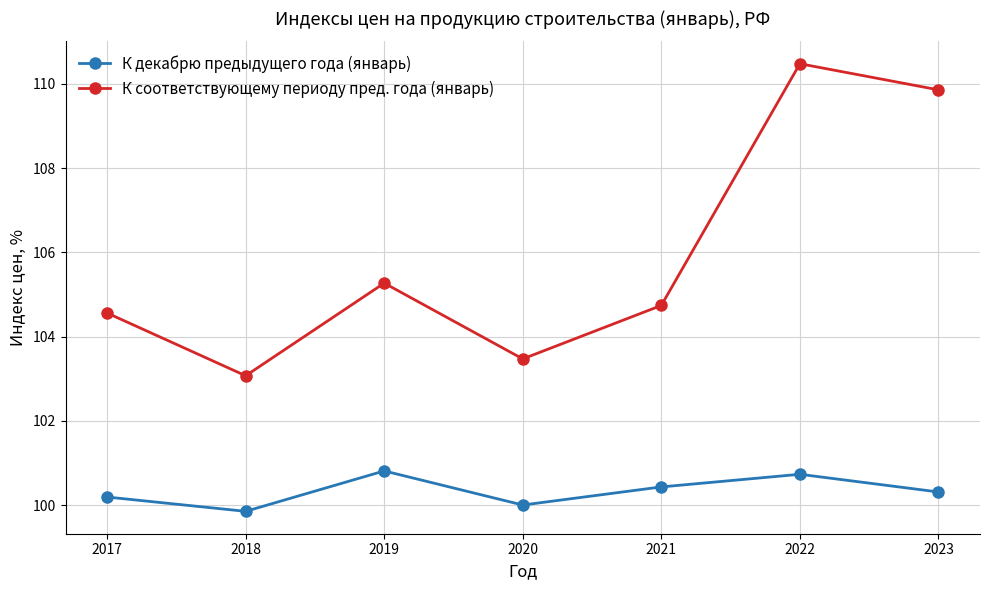

What is the maximum value for К декабрю предыдущего года (январь)?

100.8